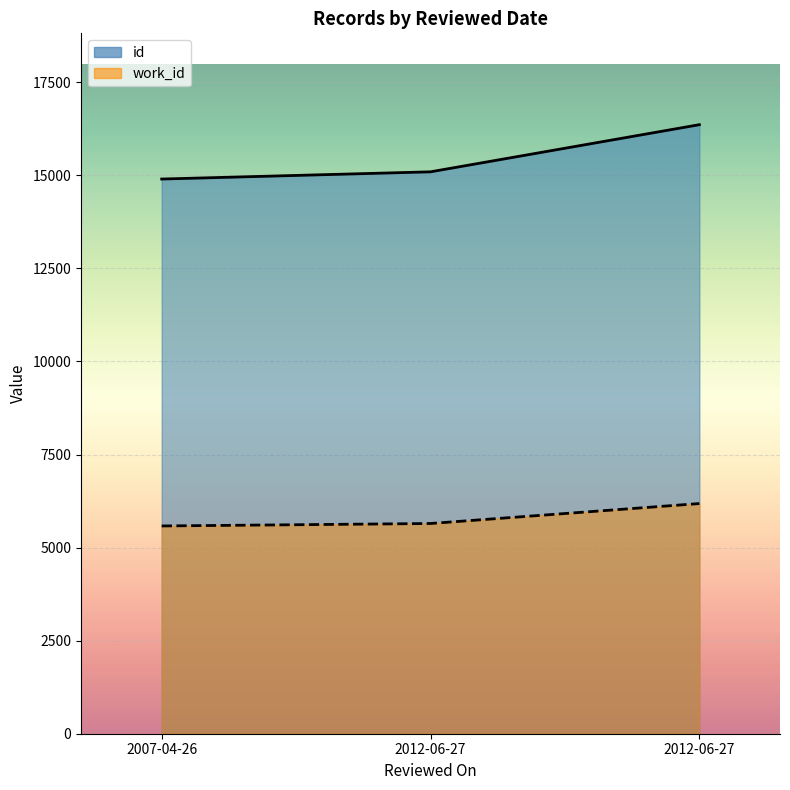

The work_id series shows 6183 at 2012-06-27. True or false?

True